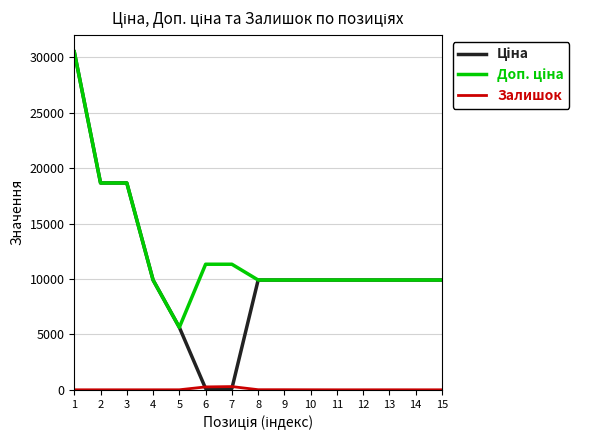

What is the total value across all series at 3?

37343.0